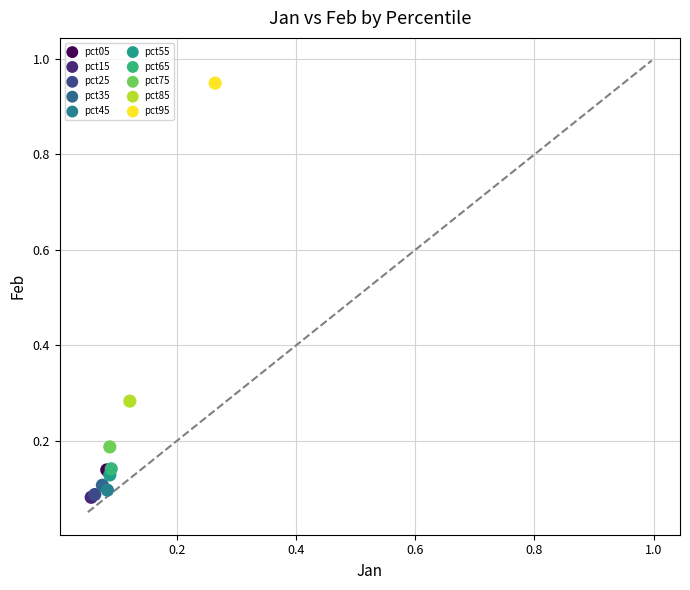

What are all the series names shown in the legend?

pct05, pct15, pct25, pct35, pct45, pct55, pct65, pct75, pct85, pct95